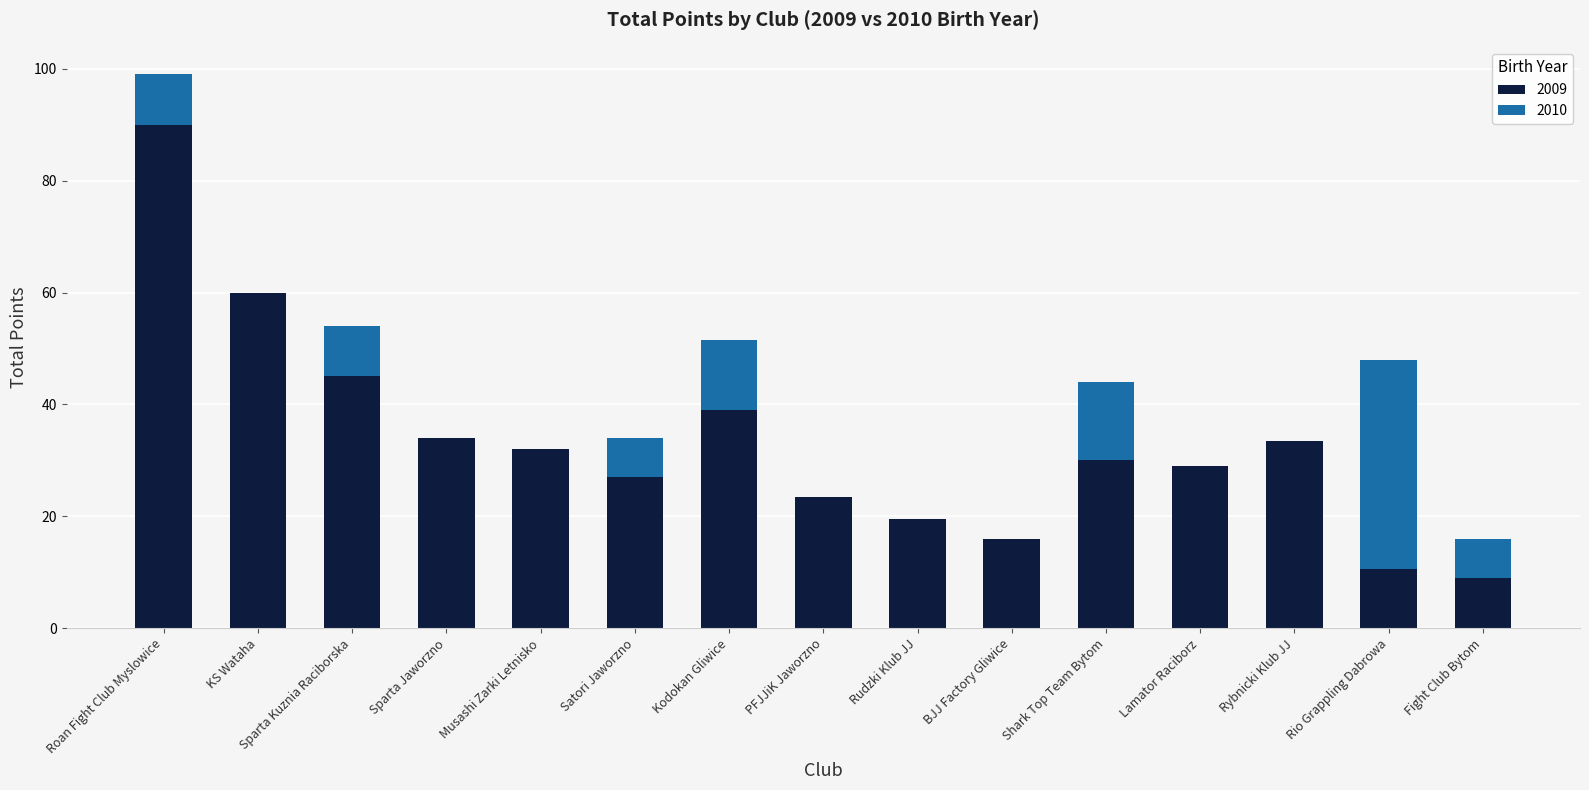

What is the total value across all series at Rio Grappling Dabrowa?

48.0